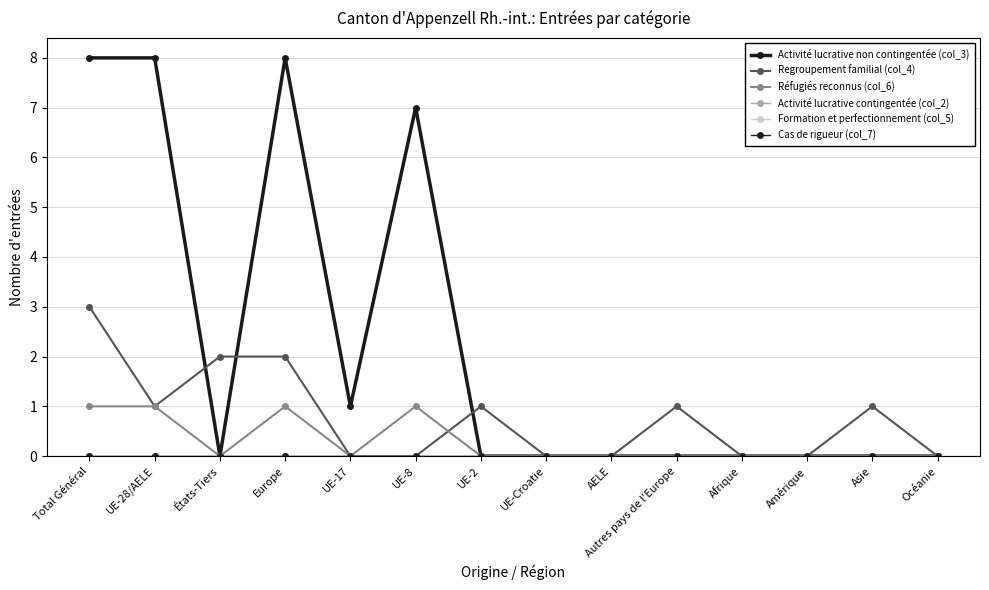

True or false: Activité lucrative non contingentée (col_3) has more than 0 points higher than both neighbors.

True